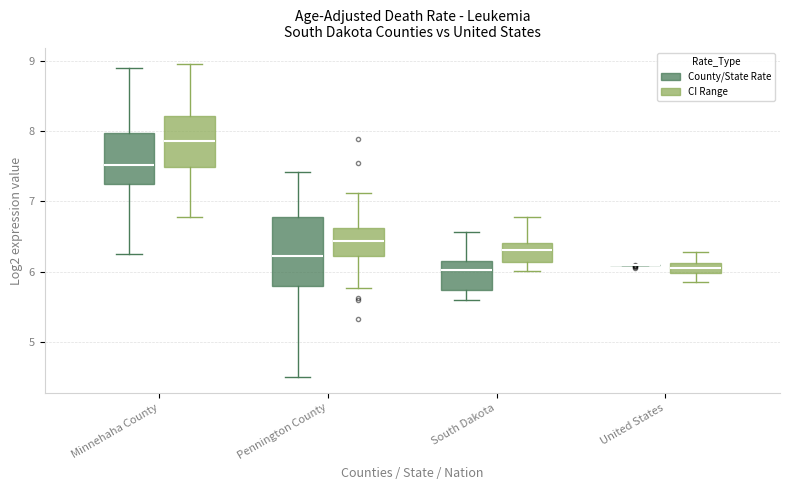

Where is the lower edge of the box for United States (CI Range) on the y-axis? The values are not printed on the chart, so give them approximately, as read against the axis.

6.0